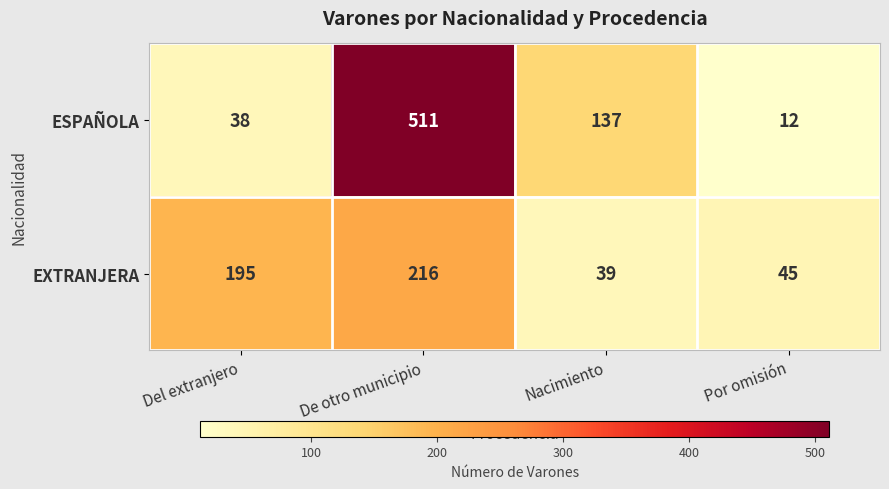

Count the number of categories in the chart.

4